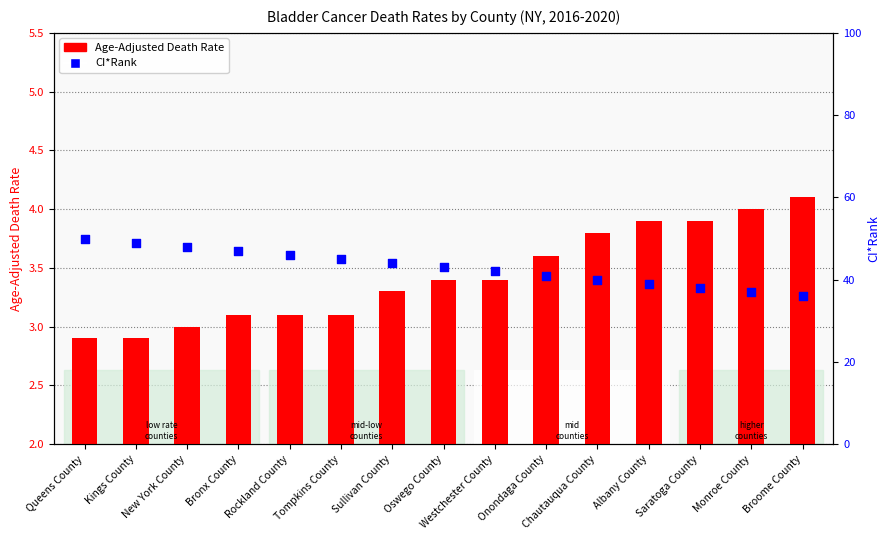

Which series contains the lowest Y value?

Age-Adjusted Death Rate